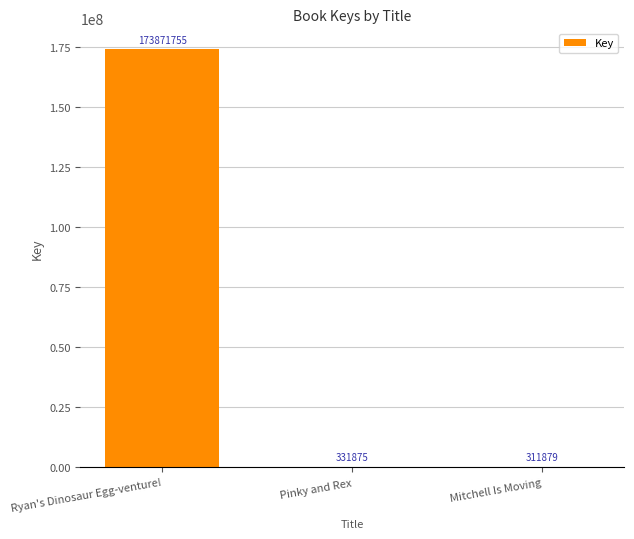

Which label corresponds to the largest value in the chart?

Ryan's Dinosaur Egg-venture!